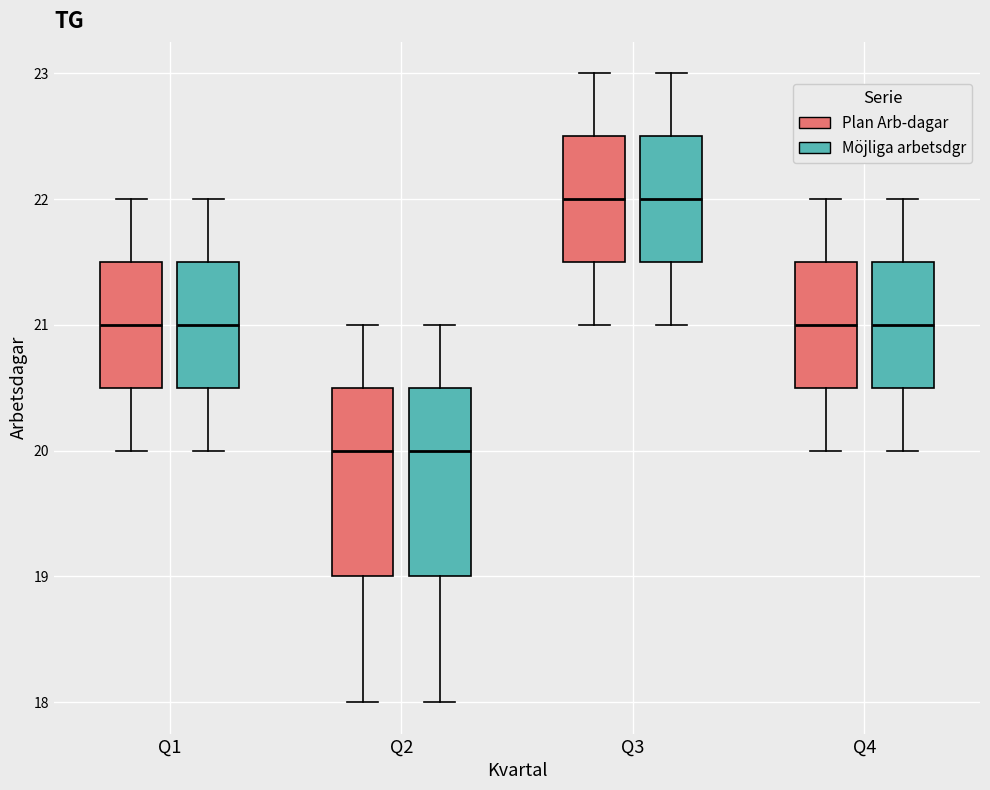

Reading left to right, transcribe this box plot: for each box, give where its median line is, the range the box spans, and where its two whiskers end, as read against the y-axis. The values are not printed on the chart, so give them approximately, as read against the axis.

Q1 (Plan Arb-dagar): median 21.0, box 20.5 to 21.5, whiskers 20.0 to 22.0
Q1 (Möjliga arbetsdgr): median 21.0, box 20.5 to 21.5, whiskers 20.0 to 22.0
Q2 (Plan Arb-dagar): median 20.0, box 19.0 to 20.5, whiskers 18.0 to 21.0
Q2 (Möjliga arbetsdgr): median 20.0, box 19.0 to 20.5, whiskers 18.0 to 21.0
Q3 (Plan Arb-dagar): median 22.0, box 21.5 to 22.5, whiskers 21.0 to 23.0
Q3 (Möjliga arbetsdgr): median 22.0, box 21.5 to 22.5, whiskers 21.0 to 23.0
Q4 (Plan Arb-dagar): median 21.0, box 20.5 to 21.5, whiskers 20.0 to 22.0
Q4 (Möjliga arbetsdgr): median 21.0, box 20.5 to 21.5, whiskers 20.0 to 22.0